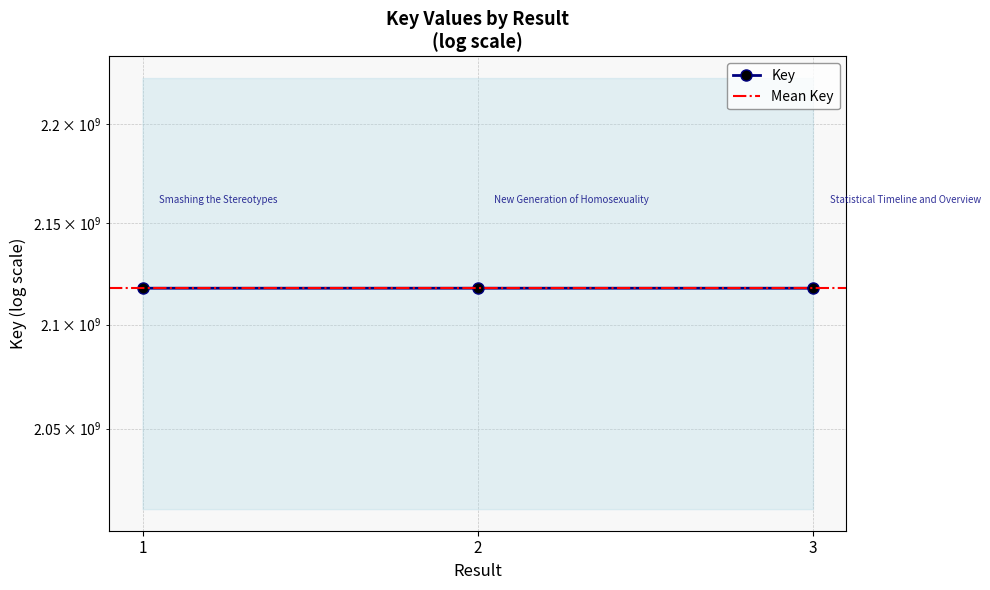

Where is the data nearest to the value 2117889202?

3